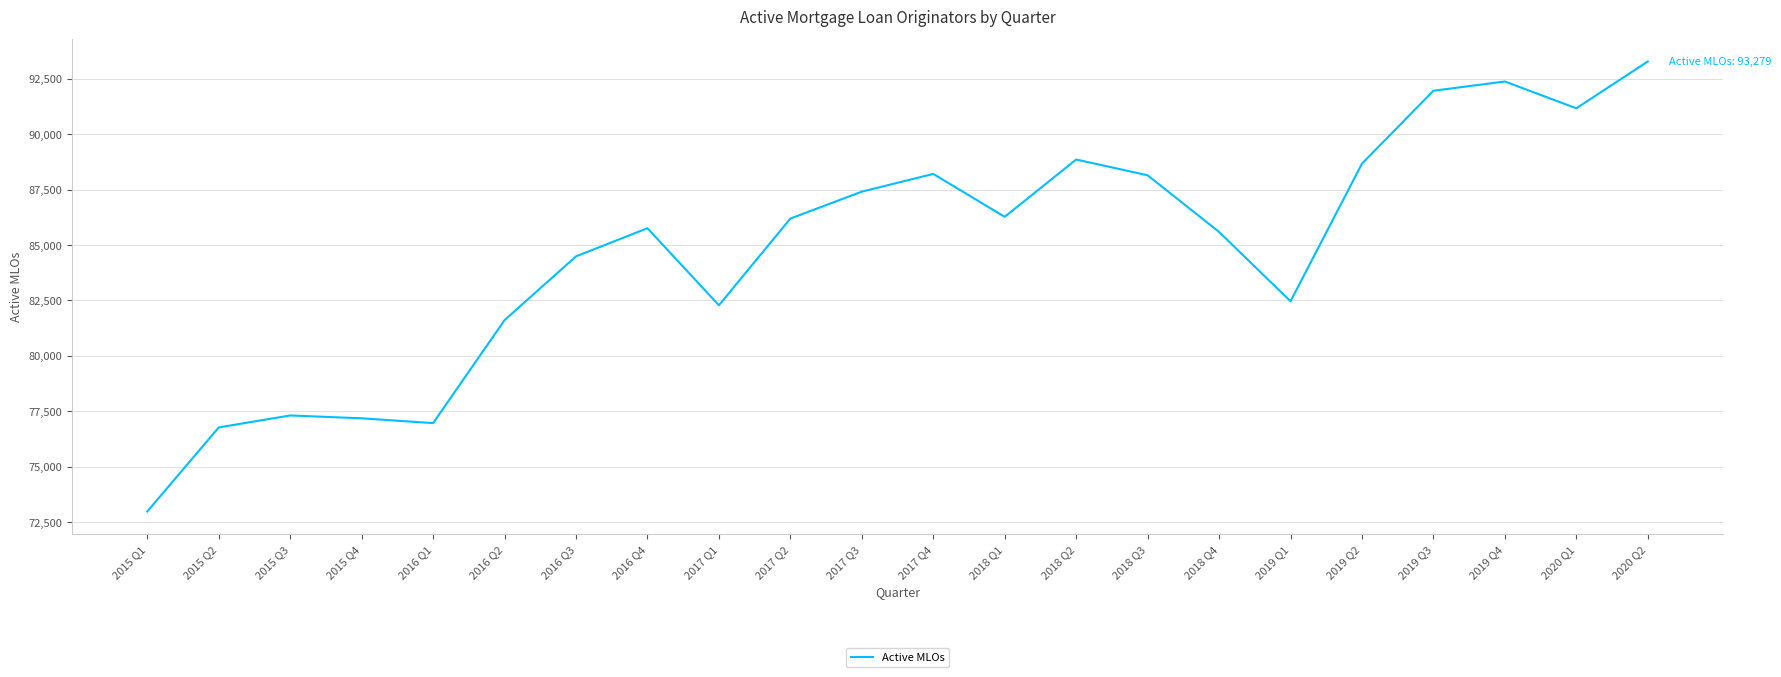

What is the difference between the maximum and minimum values?

20308